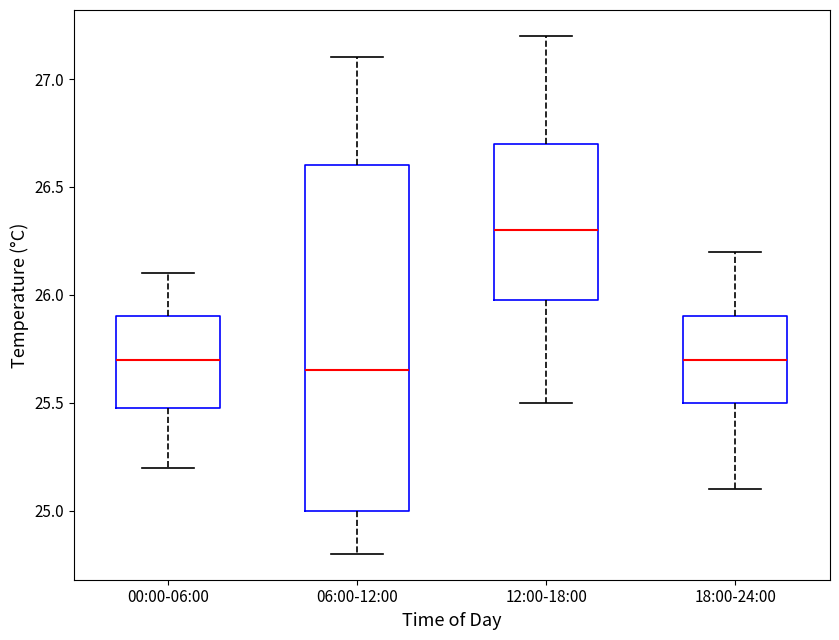

Which box's median line is the lowest?

06:00-12:00